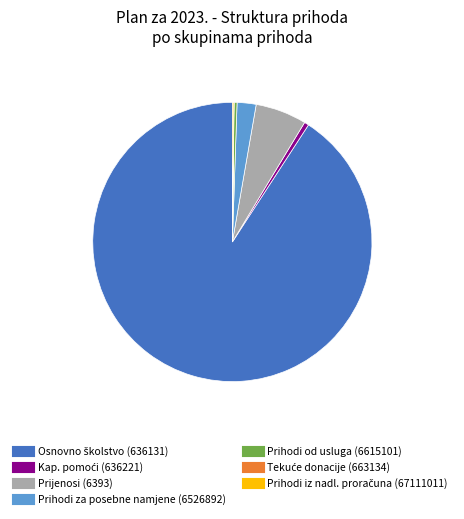

Does any single category account for the majority?

Yes